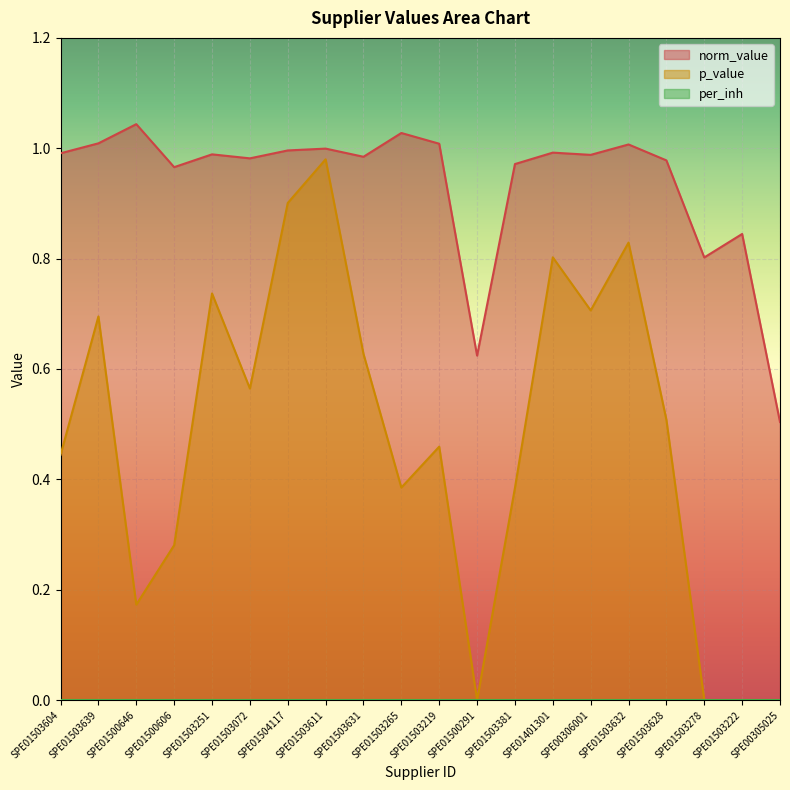

The norm_value series shows 1.0 at SPE01503072. True or false?

True